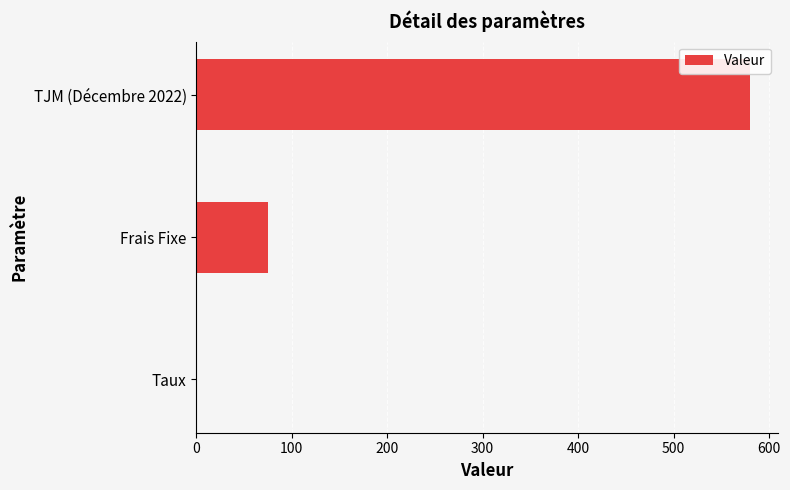

The chart shows a value of 580.0 at TJM (Décembre 2022). True or false?

True